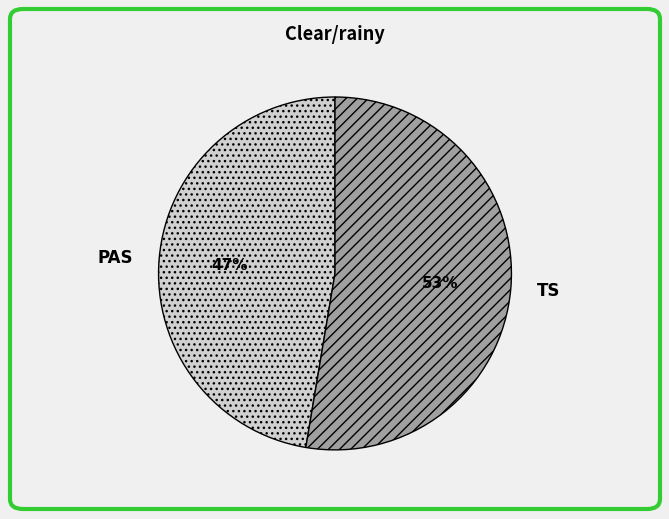

Count the number of slices in the pie.

2